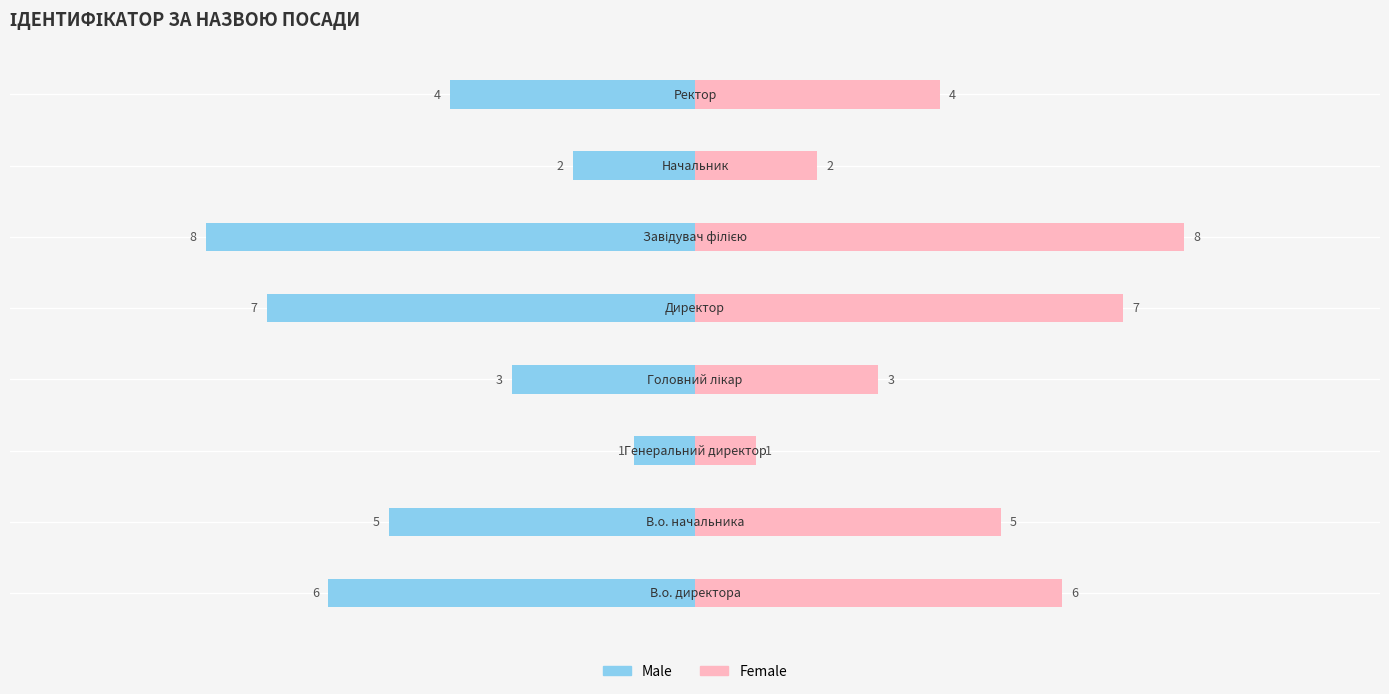

List the series in order of their overall mean, lowest first.

Male, Female